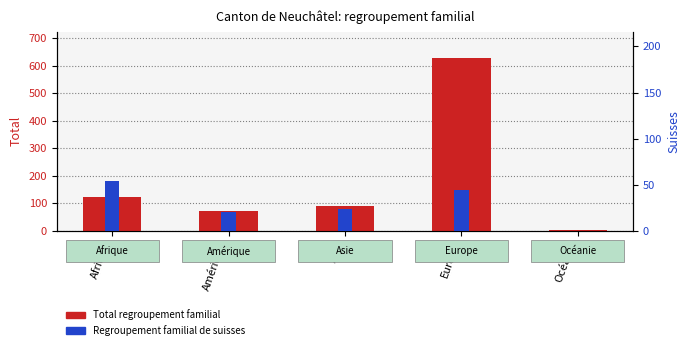

Between Europe and Amérique, which is larger?

Europe